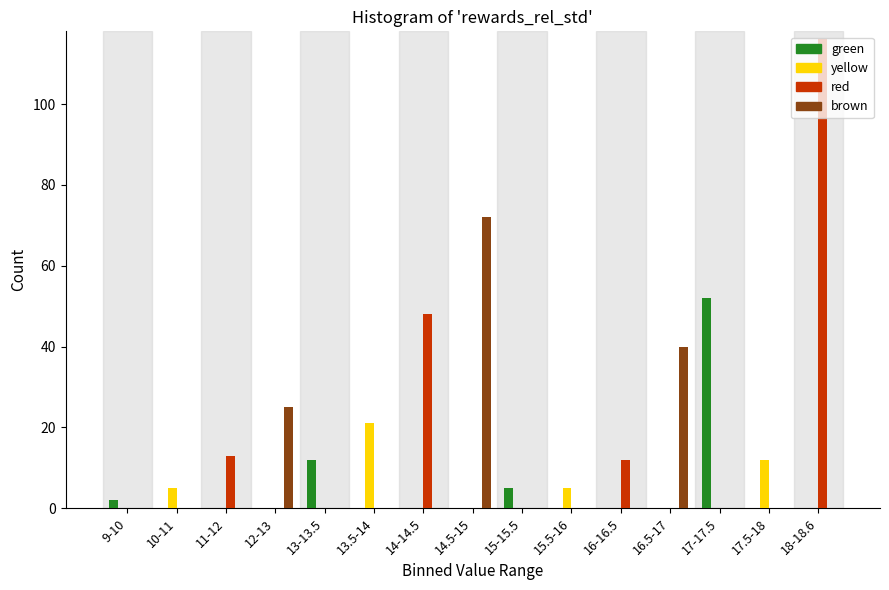

Where is yellow nearest to the value 10?

17.5-18